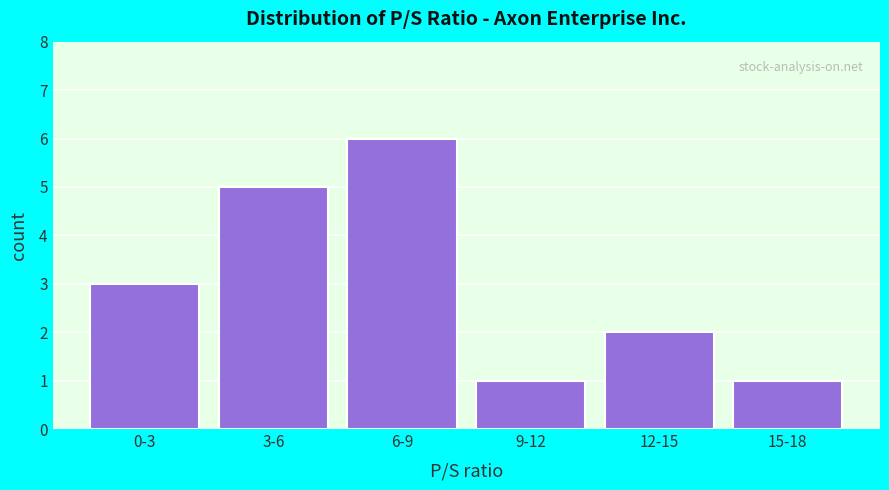

Reading left to right, what are all the values shown in this chart?

0-3=3	3-6=5	6-9=6	9-12=1	12-15=2	15-18=1